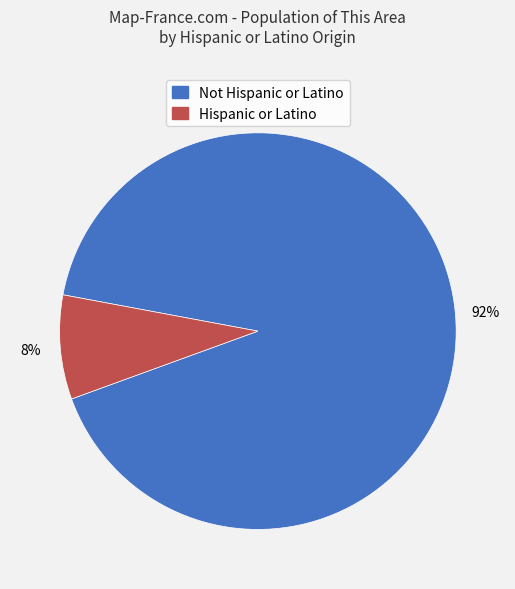

What is the smallest slice in the pie chart?

Hispanic or Latino